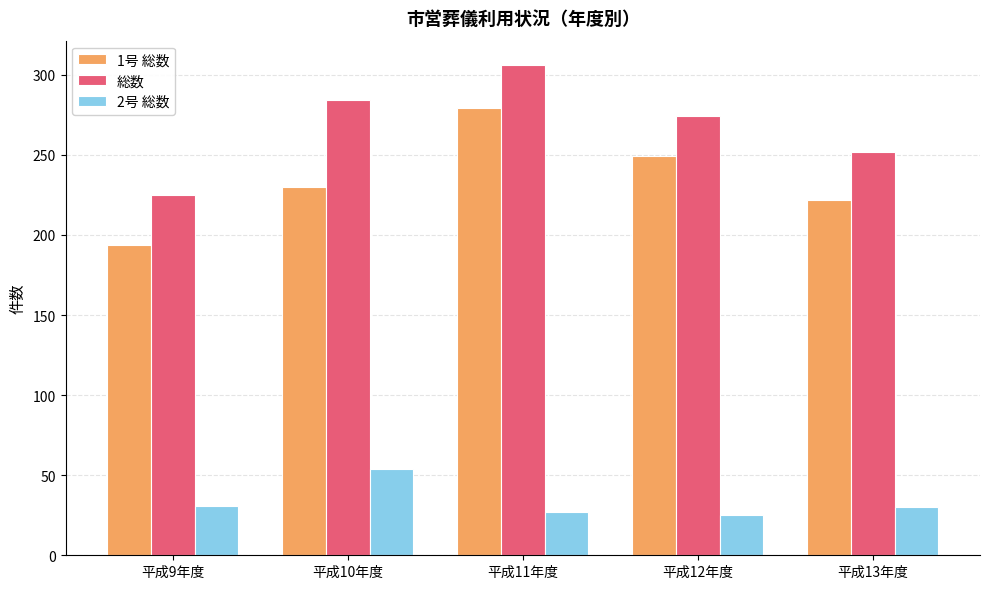

How many data points in 1号 総数 are less than 230?

2